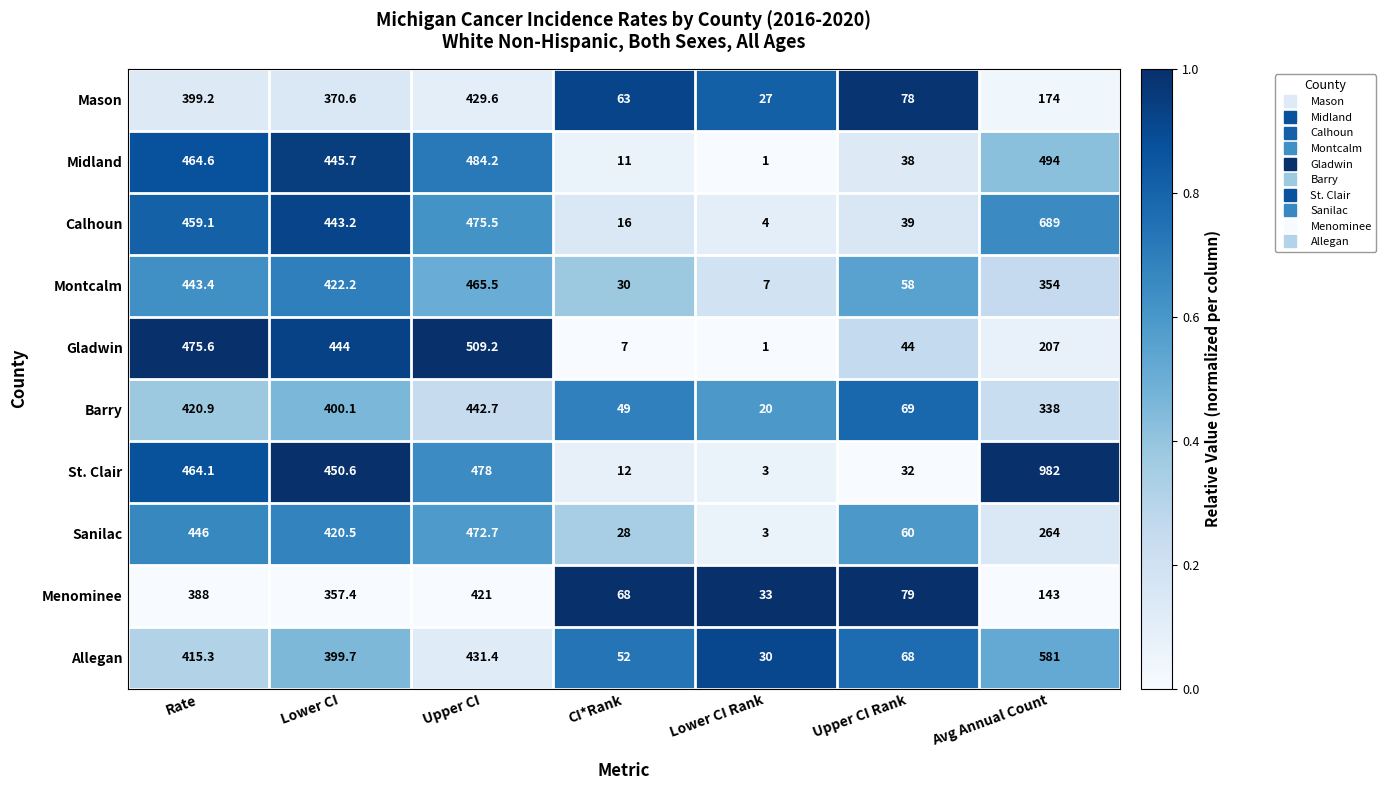

What is the lowest value of the Calhoun series?

4.0